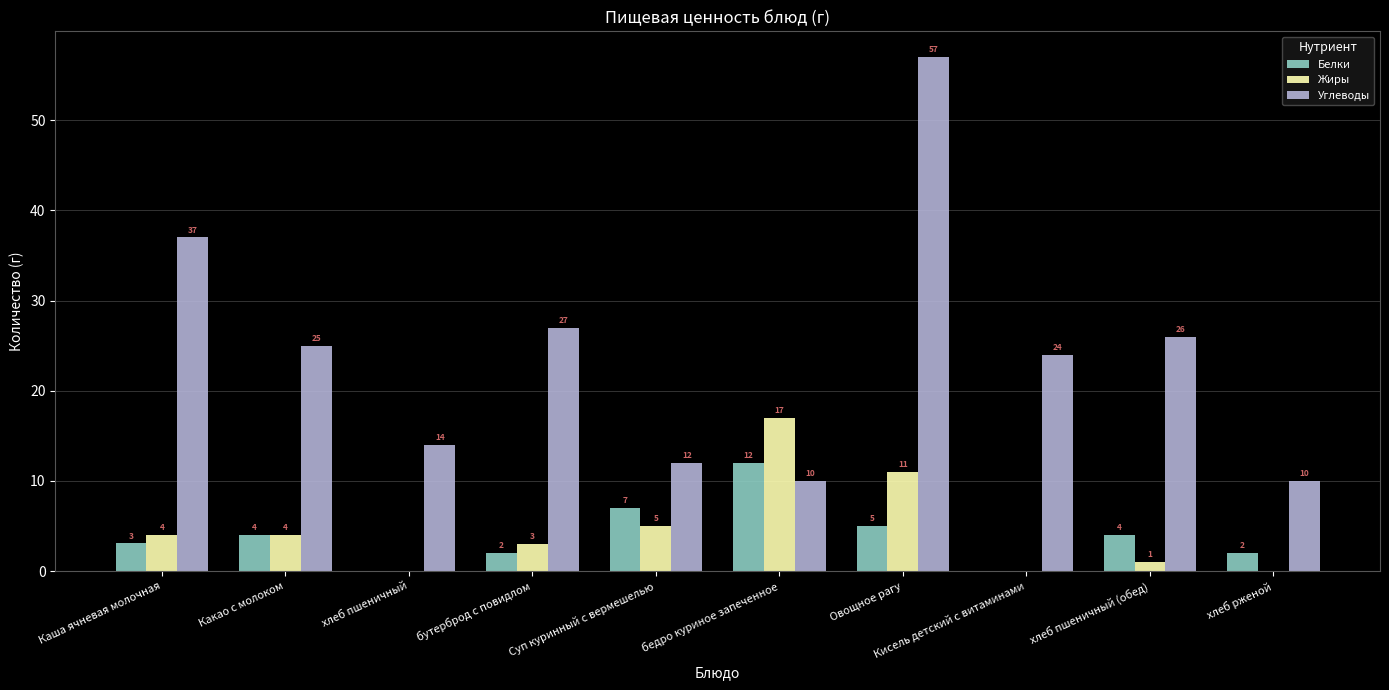

What is the sum of all Жиры values?

45.0